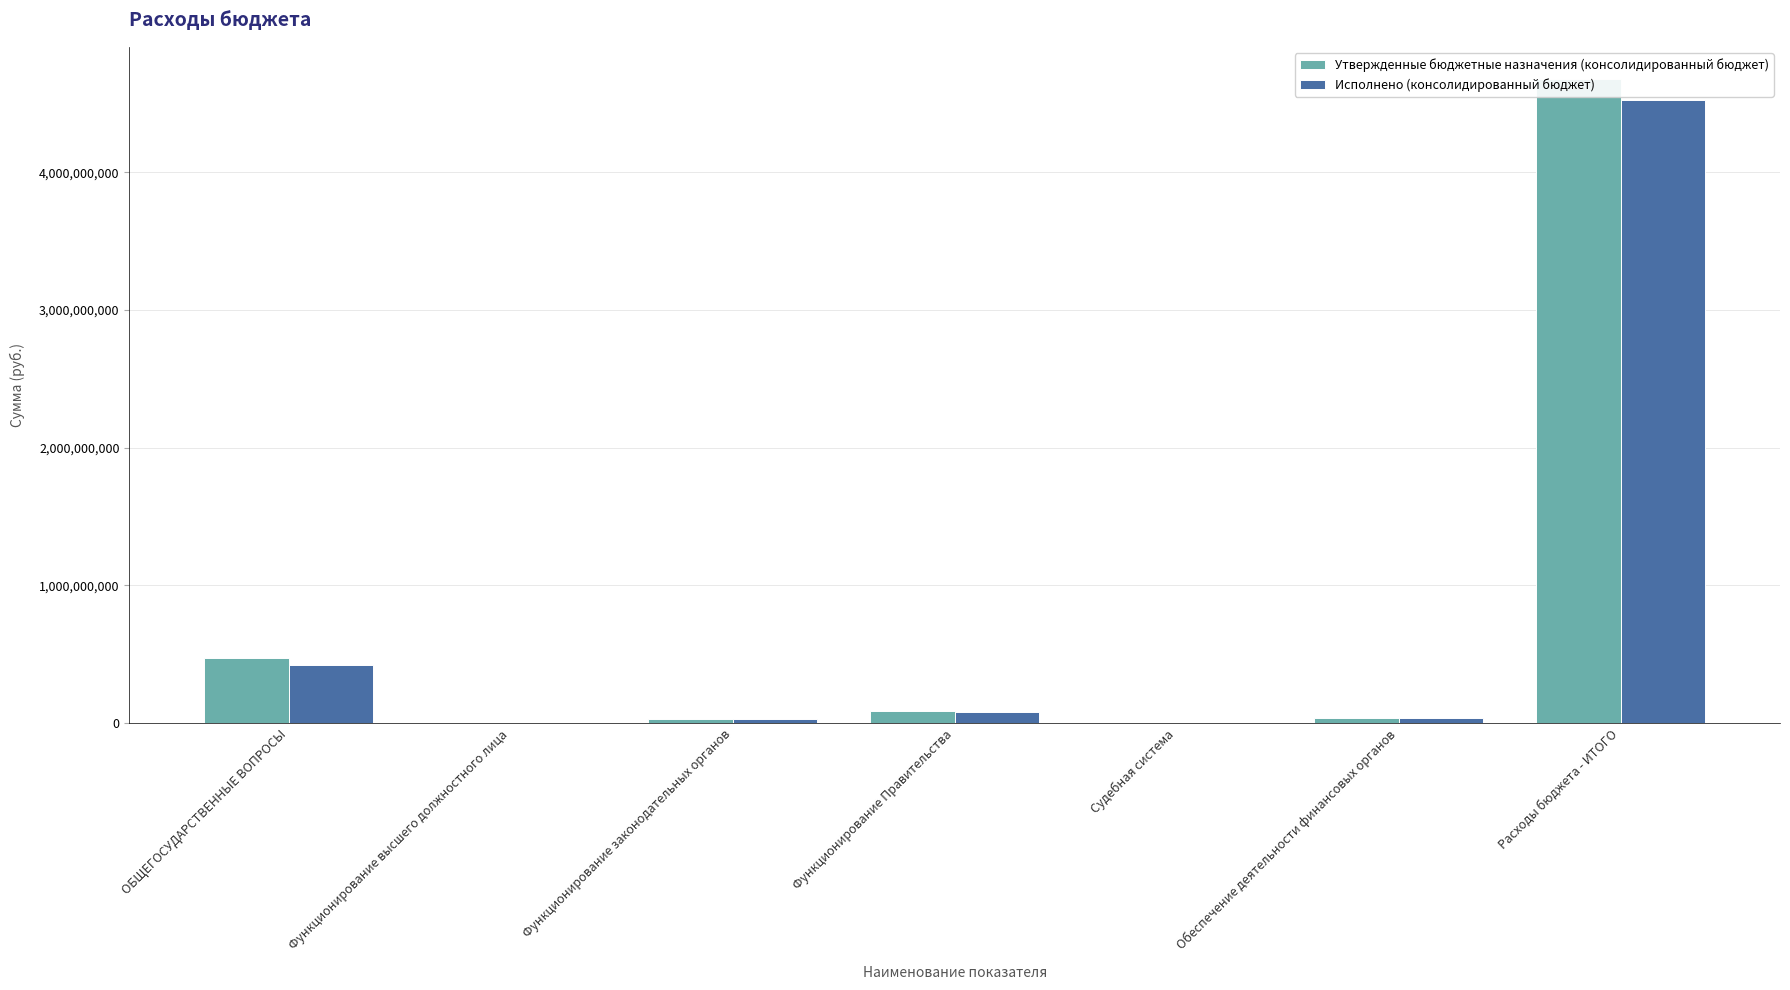

Rank the categories by Утвержденные бюджетные назначения (консолидированный бюджет) value from highest to lowest.

Расходы бюджета - ИТОГО, ОБЩЕГОСУДАРСТВЕННЫЕ ВОПРОСЫ, Функционирование Правительства, Обеспечение деятельности финансовых органов, Функционирование законодательных органов, Функционирование высшего должностного лица, Судебная система